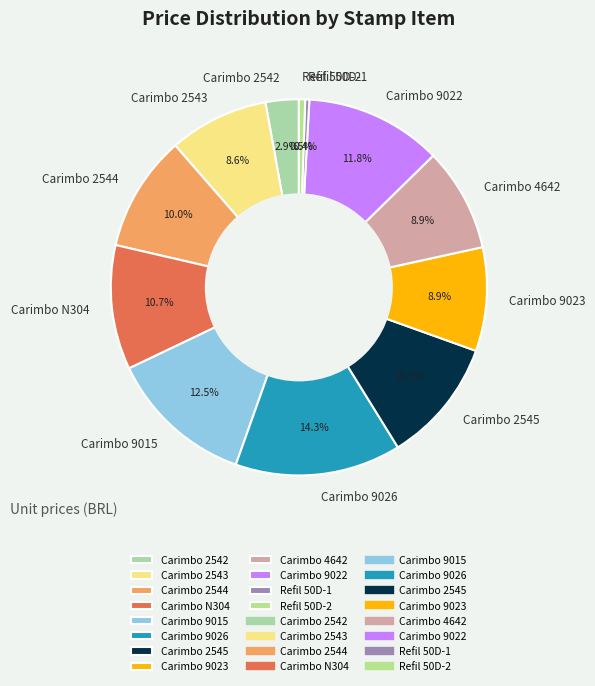

To the nearest percent, what is the difference between the largest and smallest slice percentages?

14%